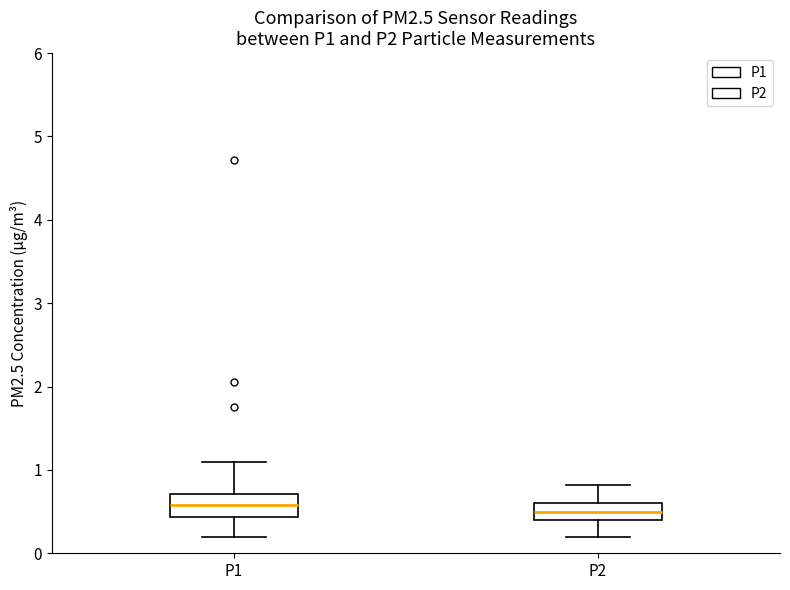

Where does the lower whisker of the box for P2 end on the y-axis? The values are not printed on the chart, so give them approximately, as read against the axis.

0.2